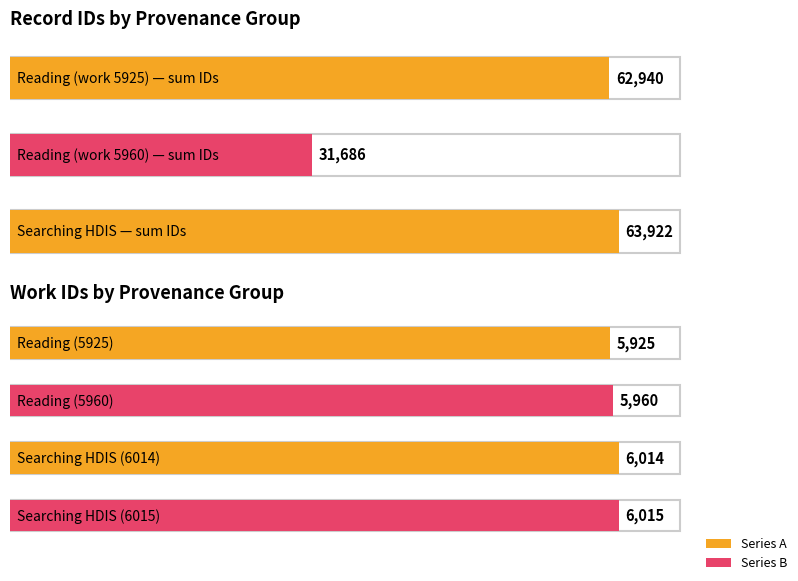

At which label does avg_id reach its minimum?

Reading (work 5925)